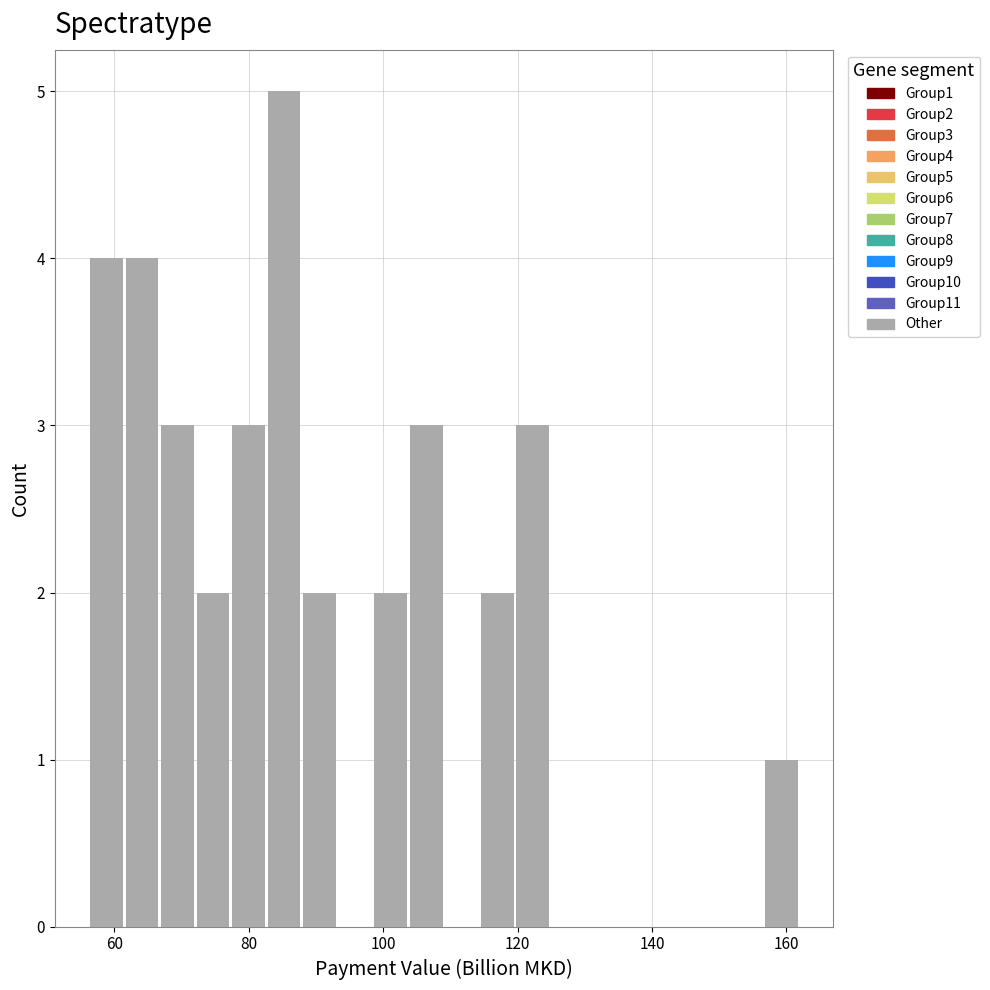

Around what value on the x-axis is the tallest bar? Give the approximate position of its centre, as read against the axis.

86